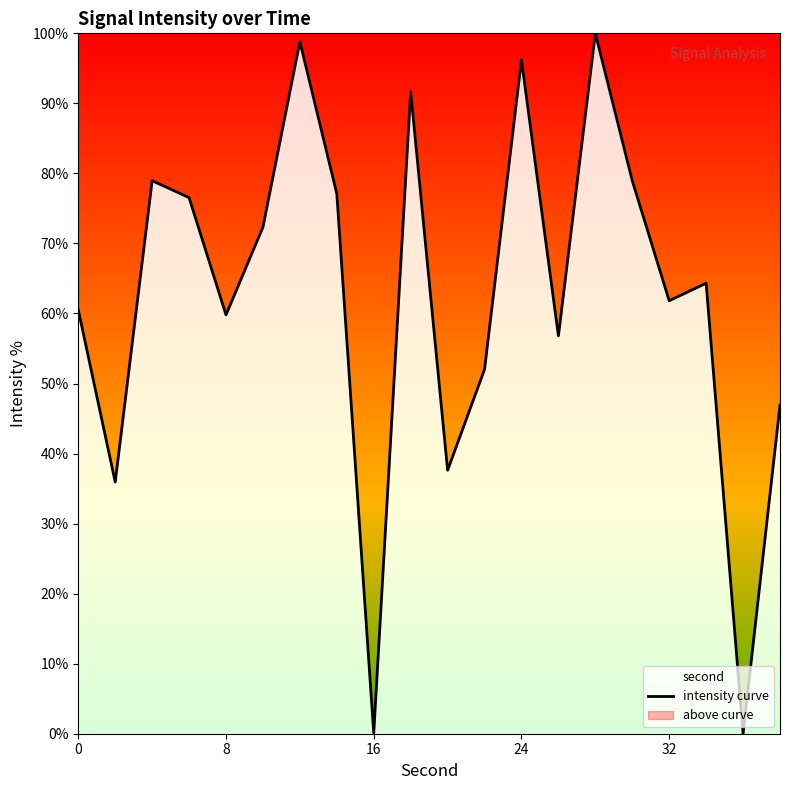

What is the difference between the maximum and minimum values?

100.0